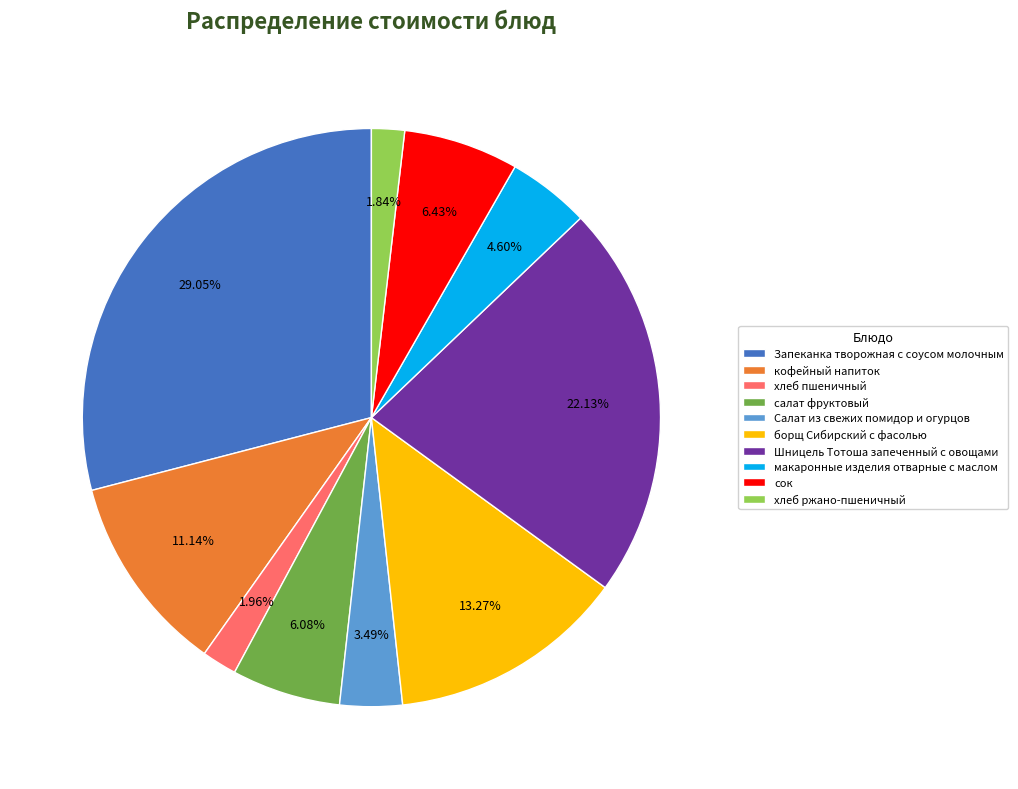

Is салат фруктовый the majority of the pie?

No